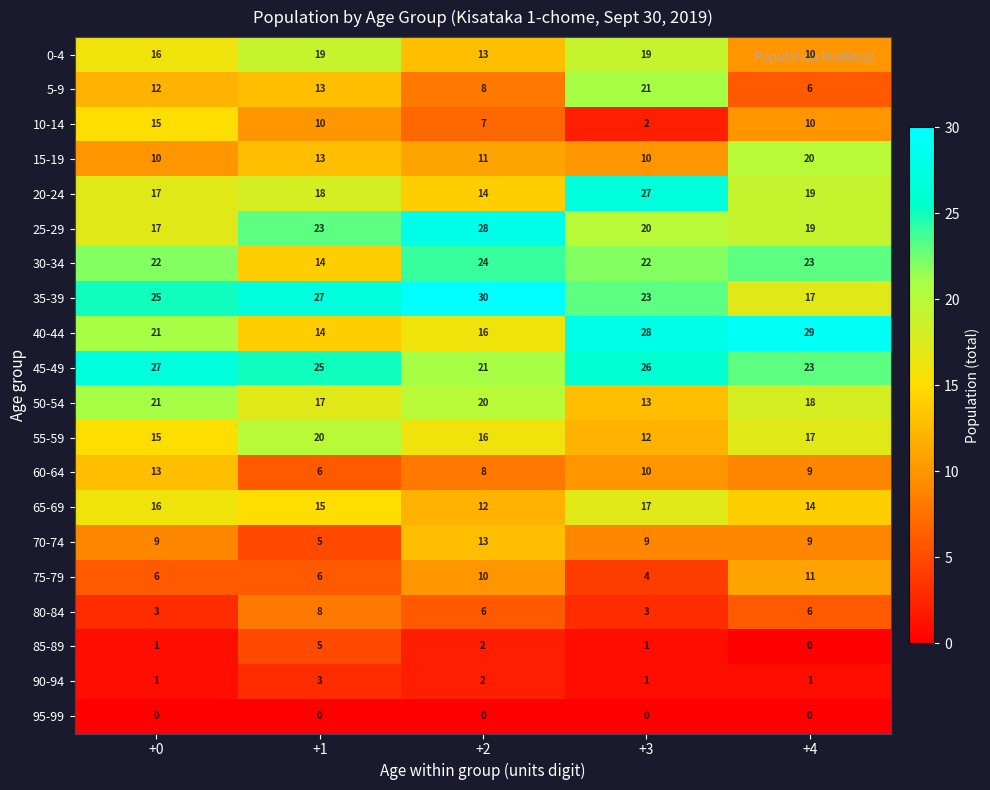

At which category is the sum across all series the highest?

+3